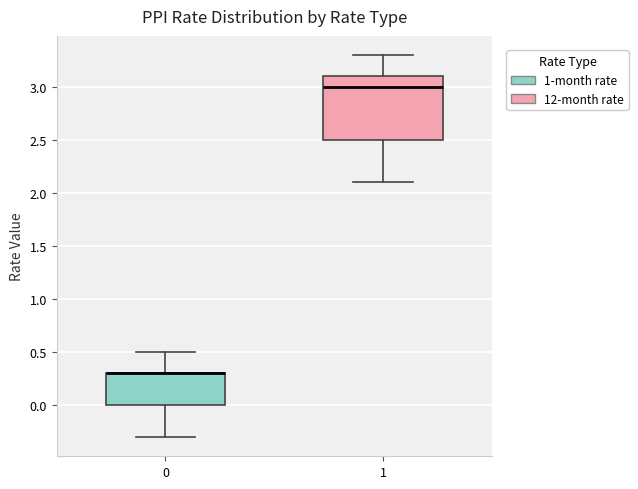

Which box is the tallest, from its lower edge to its upper edge?

1